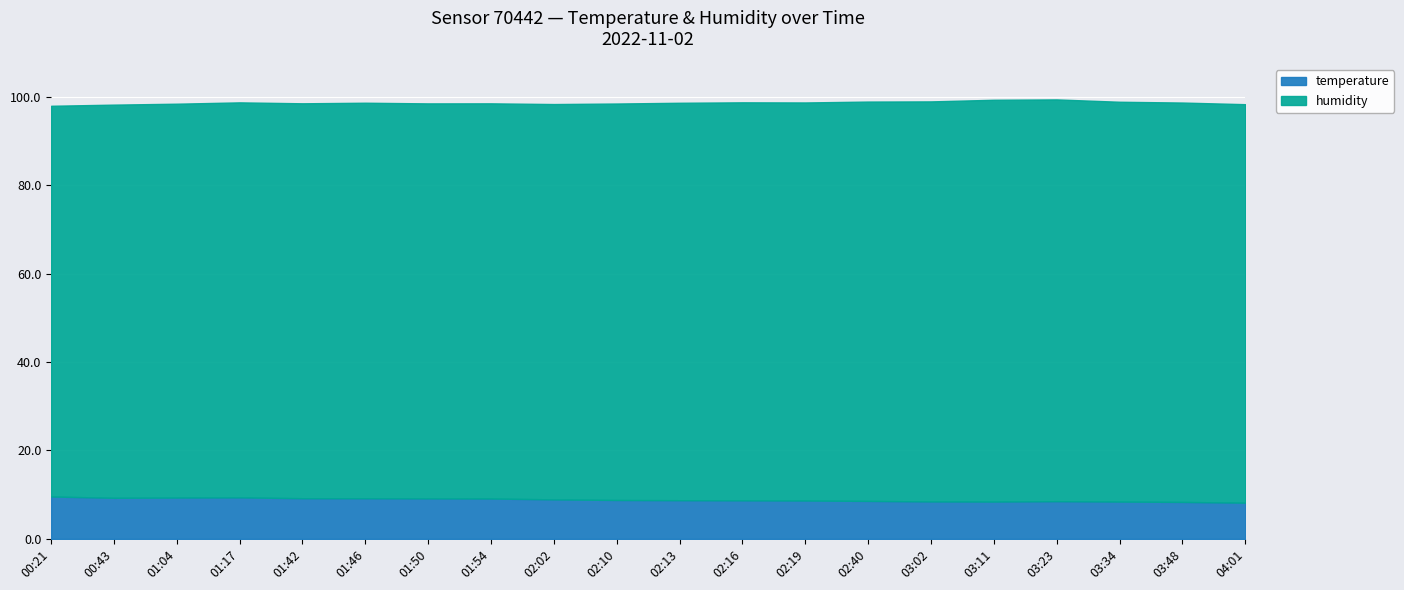

What is the label of the 12th point from the right?

02:02